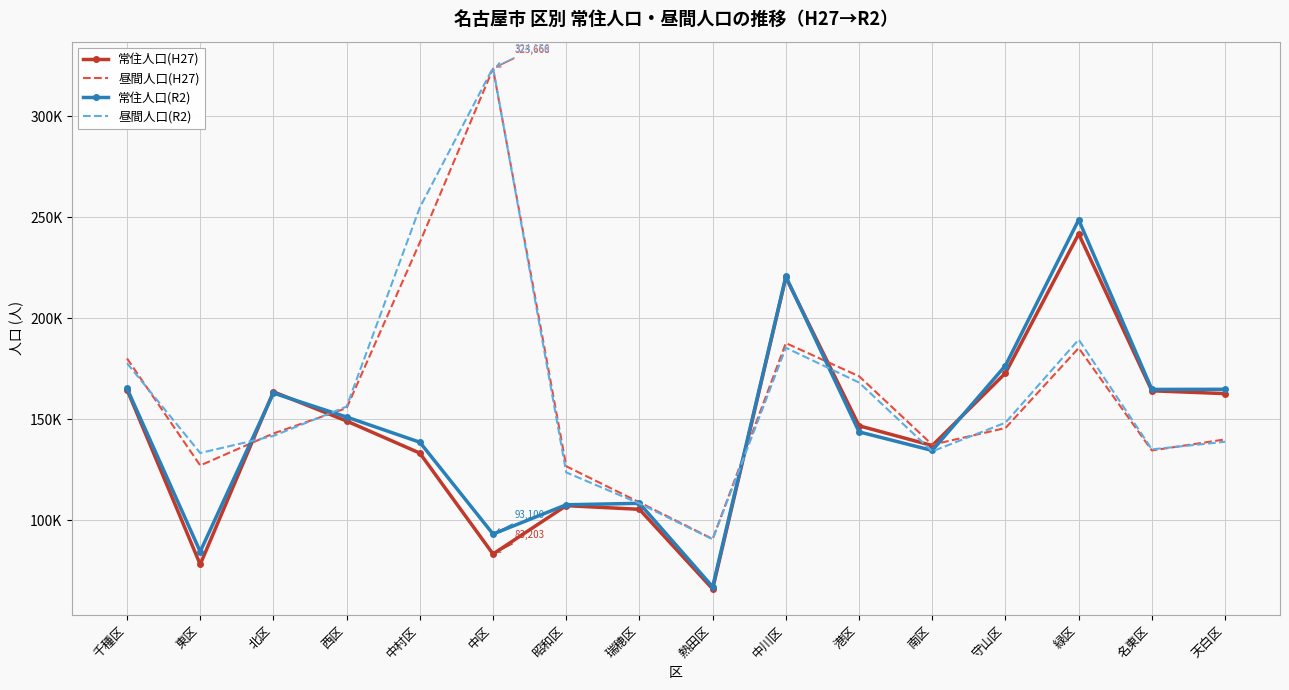

At 南区, list the series in order from smallest to largest.

昼間人口(R2), 常住人口(R2), 常住人口(H27), 昼間人口(H27)